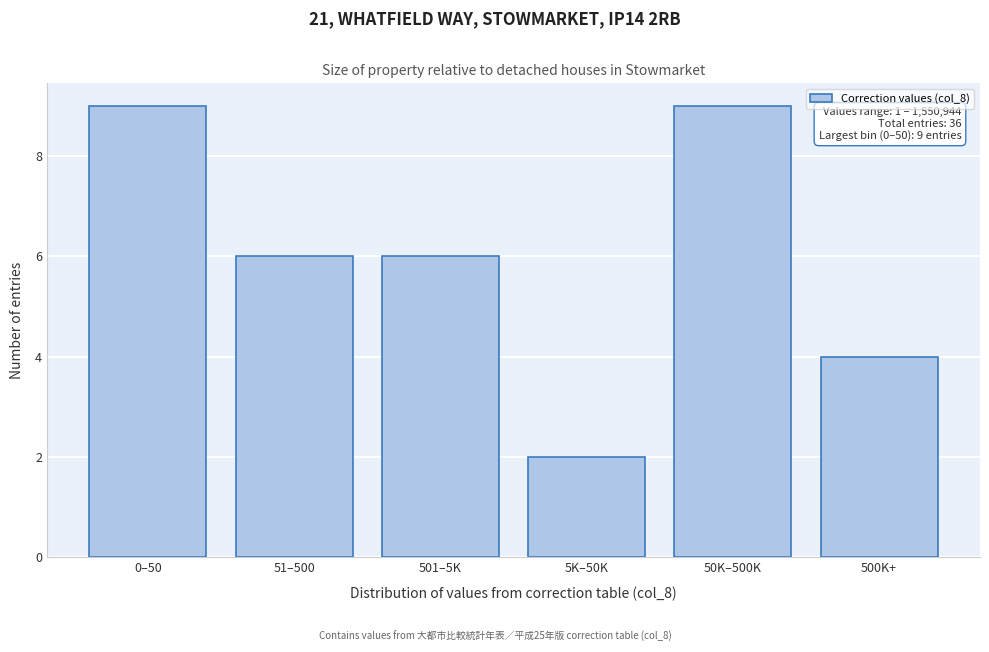

Reading left to right, list all the values displayed in this chart.

9	6	6	2	9	4